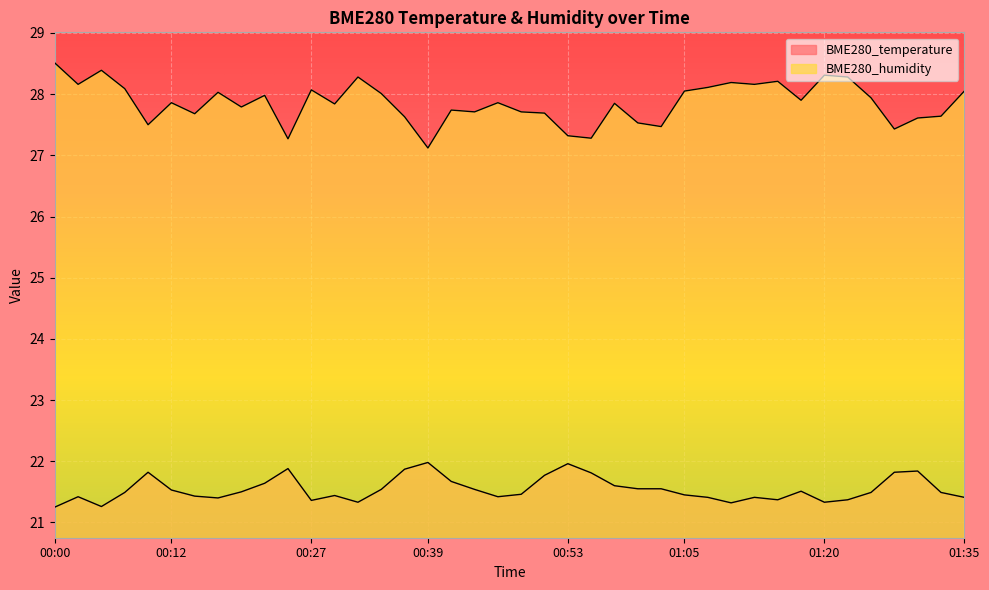

What is the minimum value shown in the chart?

21.2